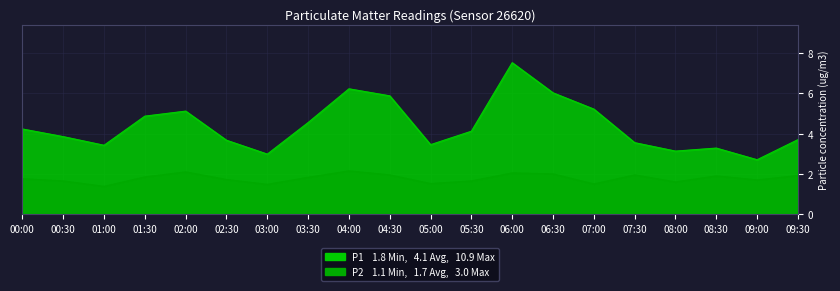

How many series are shown in this chart?

2